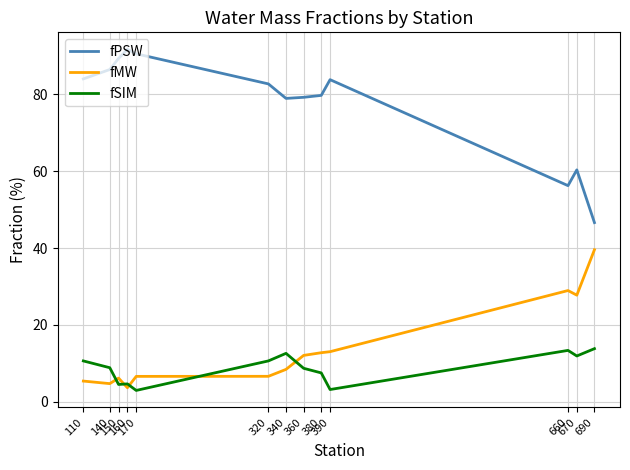

Which series has the widest spread of values?

fPSW